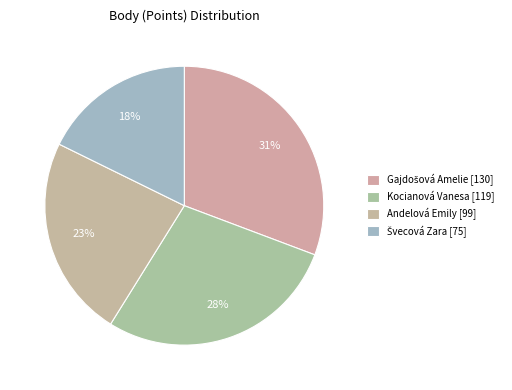

What is the ratio of the value at Kocianová Vanesa to the value at Švecová Zara?

1.6